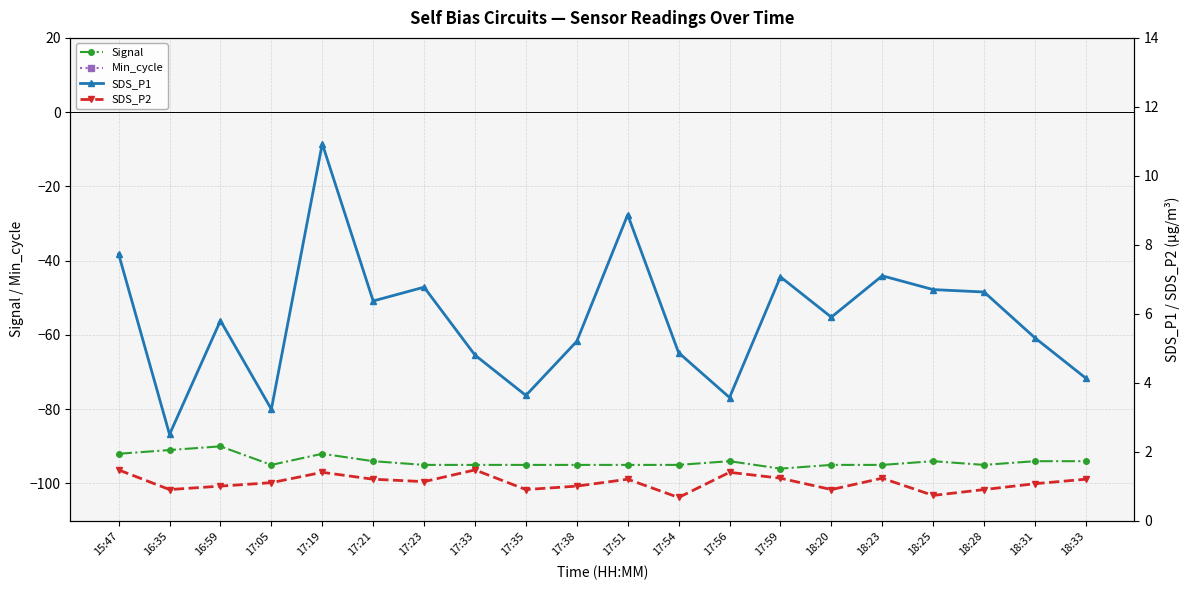

How many lines are shown in the chart?

4